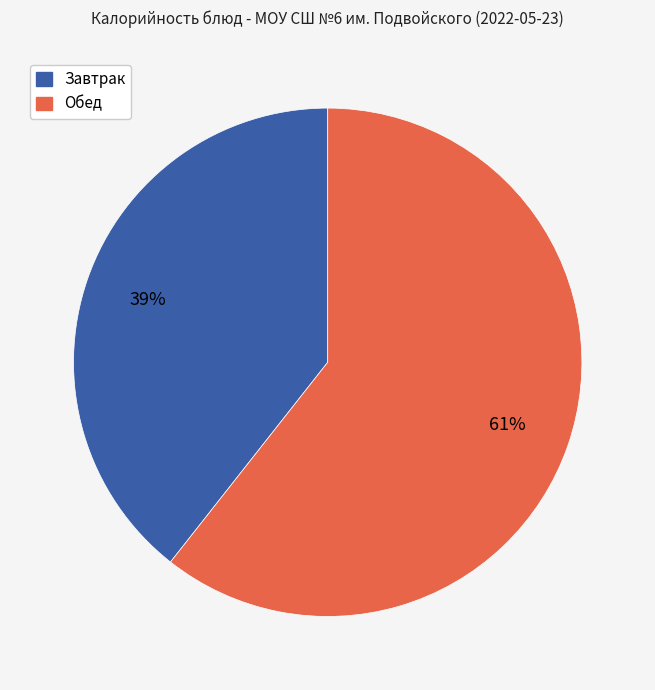

Count the number of slices in the pie.

2